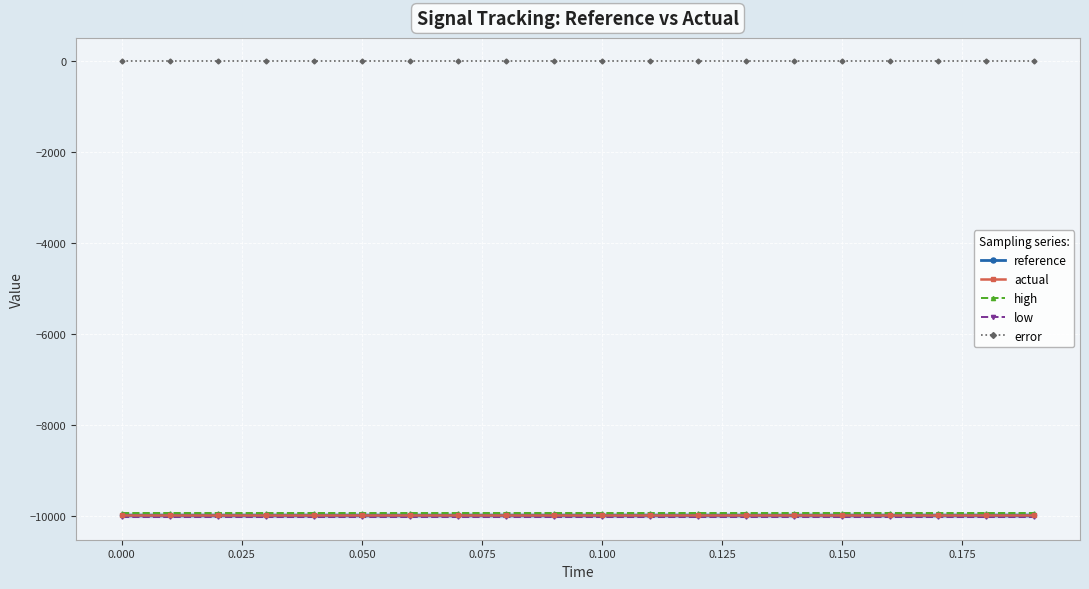

True or false: error and actual cross at least once.

False